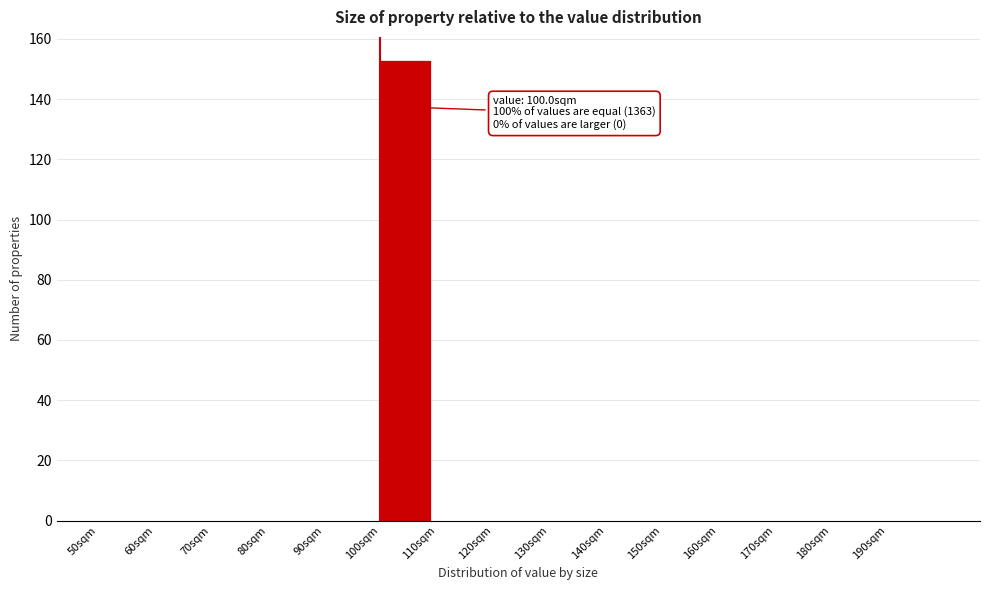

Over which range of the x-axis is the bar tallest?

100 to 110